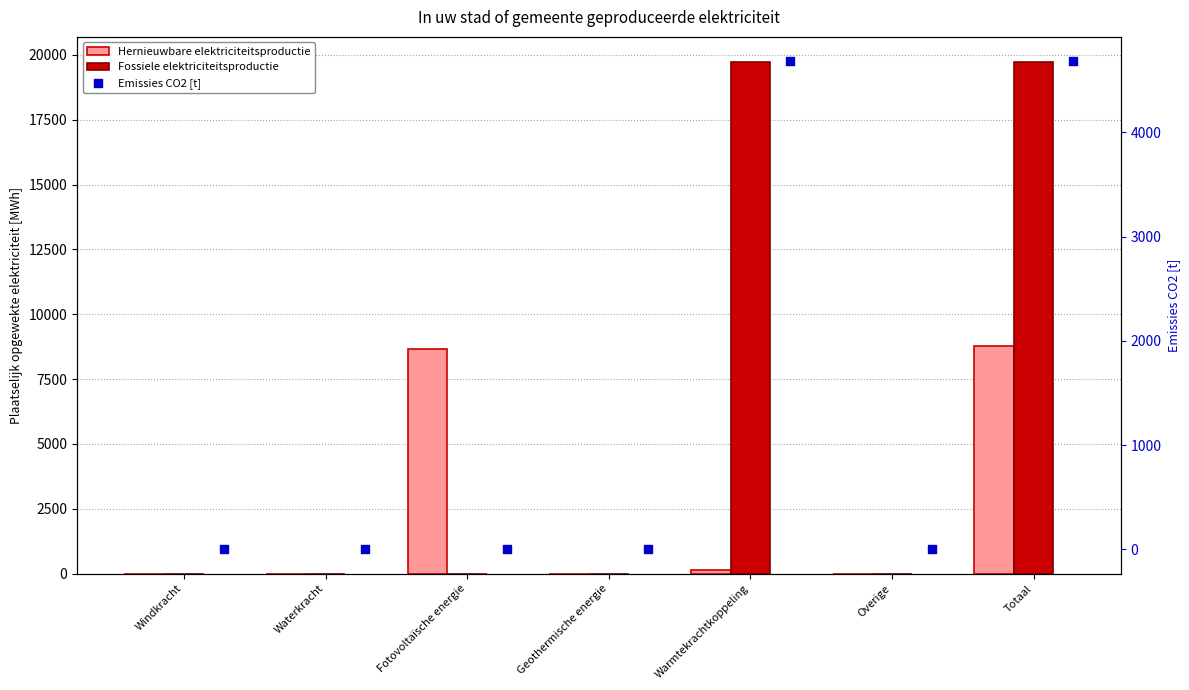

At which category is the sum across all series the highest?

Totaal